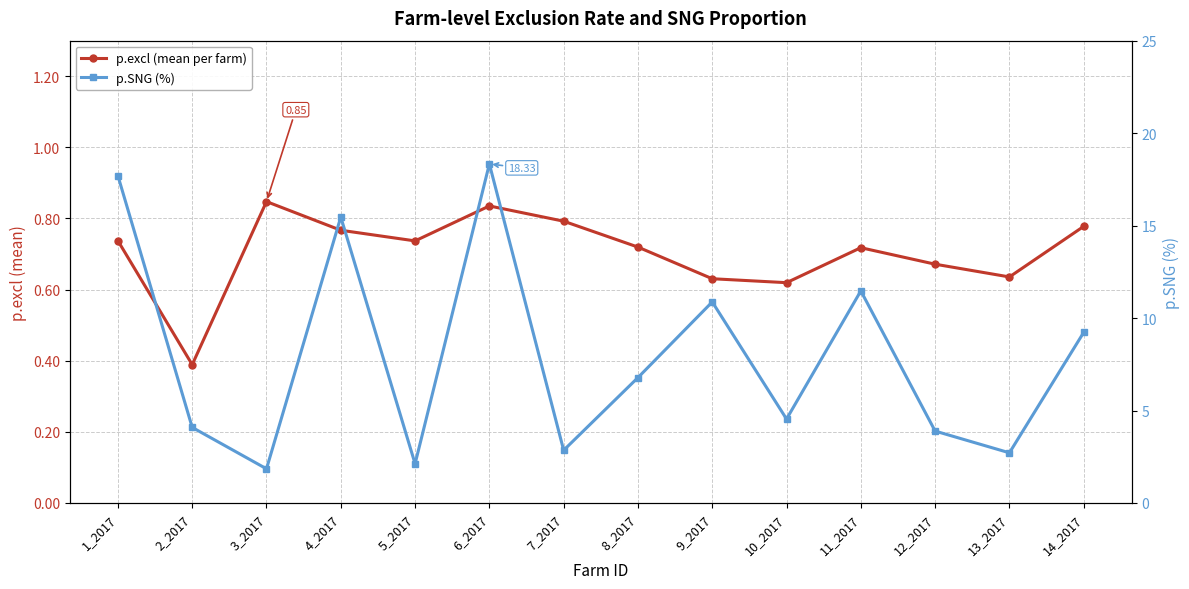

Between 11_2017 and 12_2017, which is larger?

11_2017